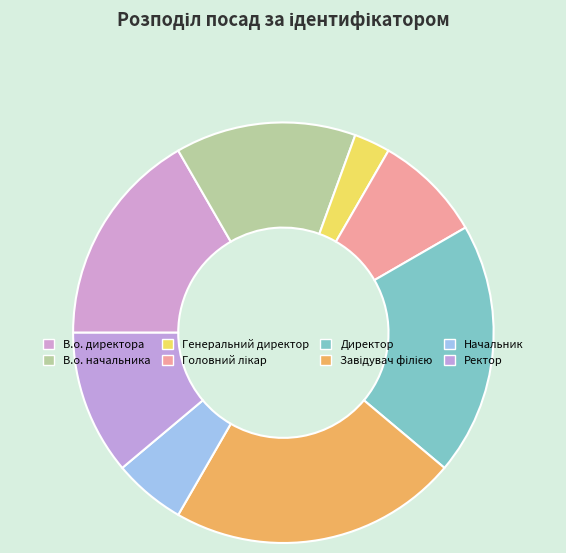

How many segments does this pie chart have?

8